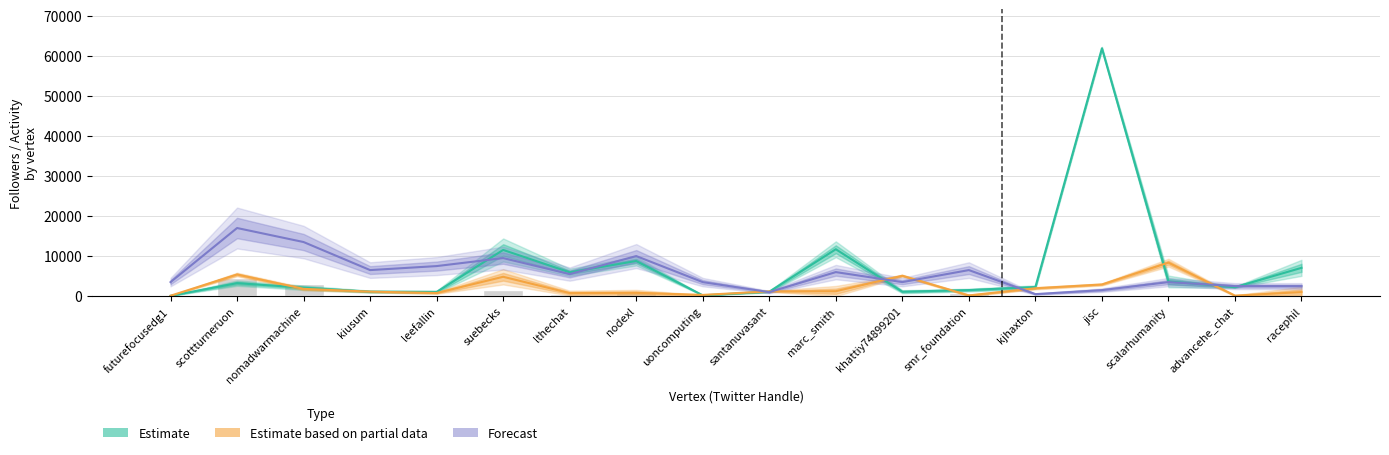

Read the Estimate value at advancehe_chat.

2231.0